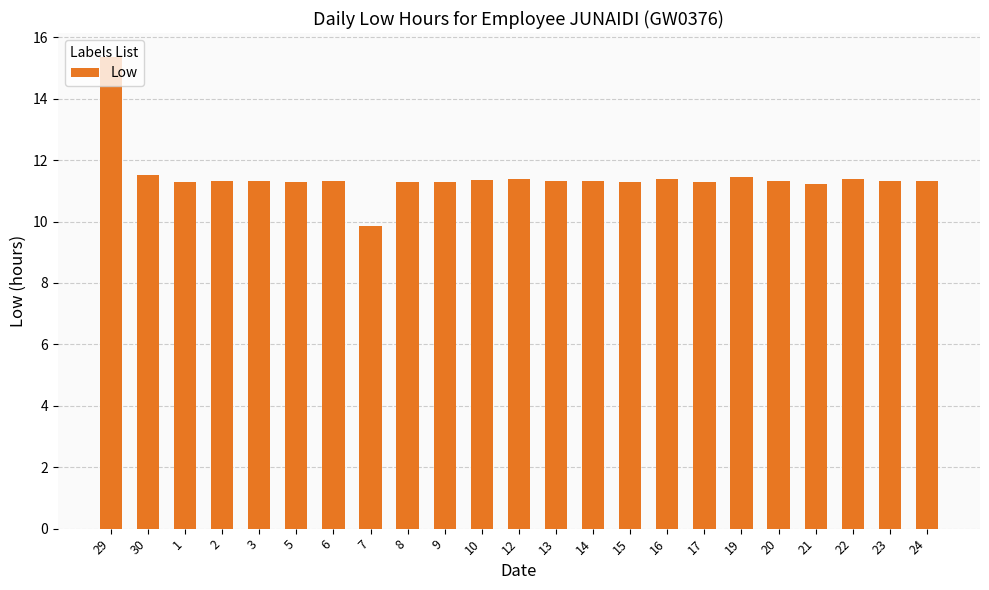

What is the sum of all values?

263.2